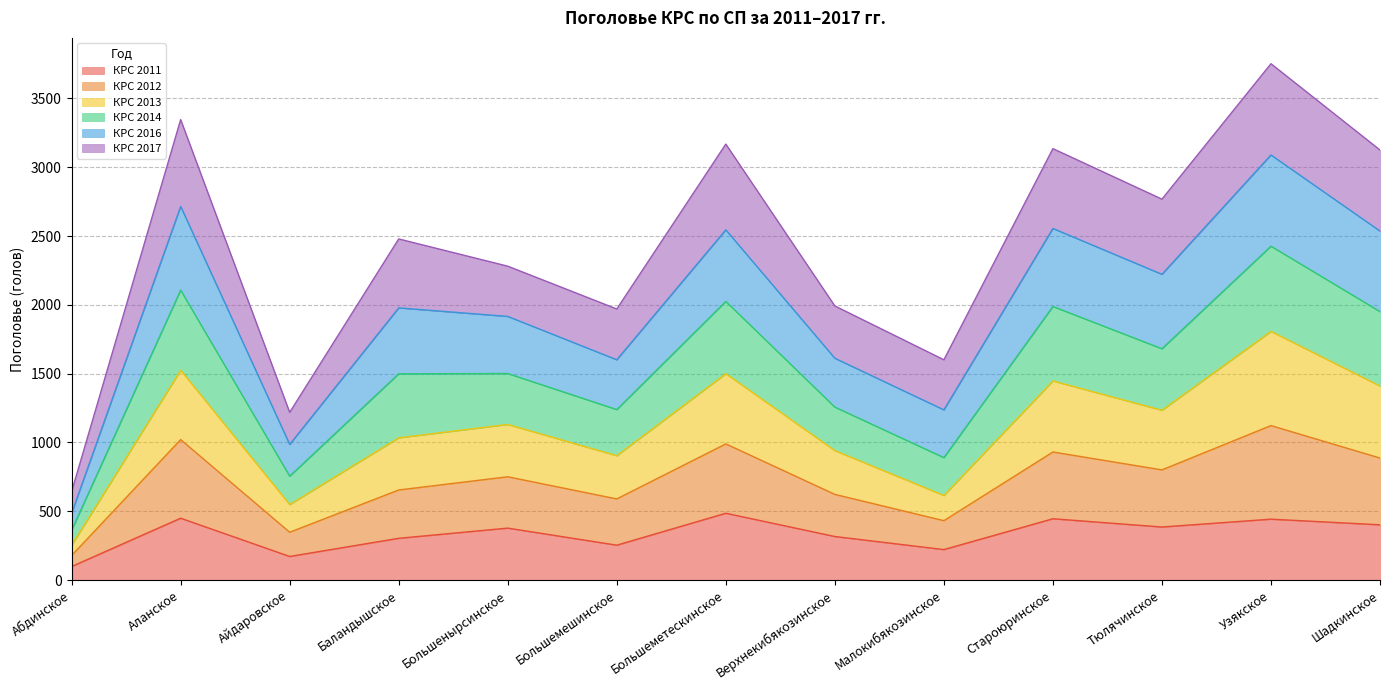

What is the greatest value displayed?

3752